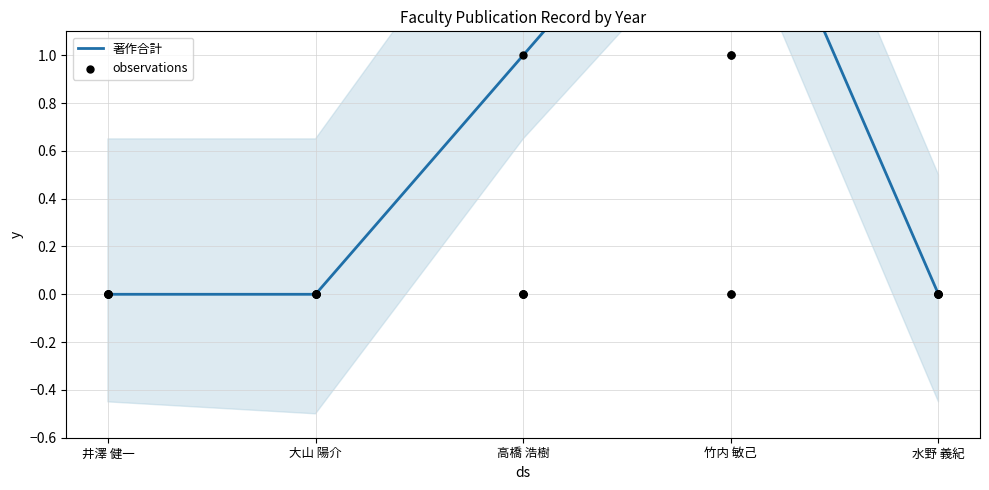

What are all the series names shown in the legend?

著作合計, observations